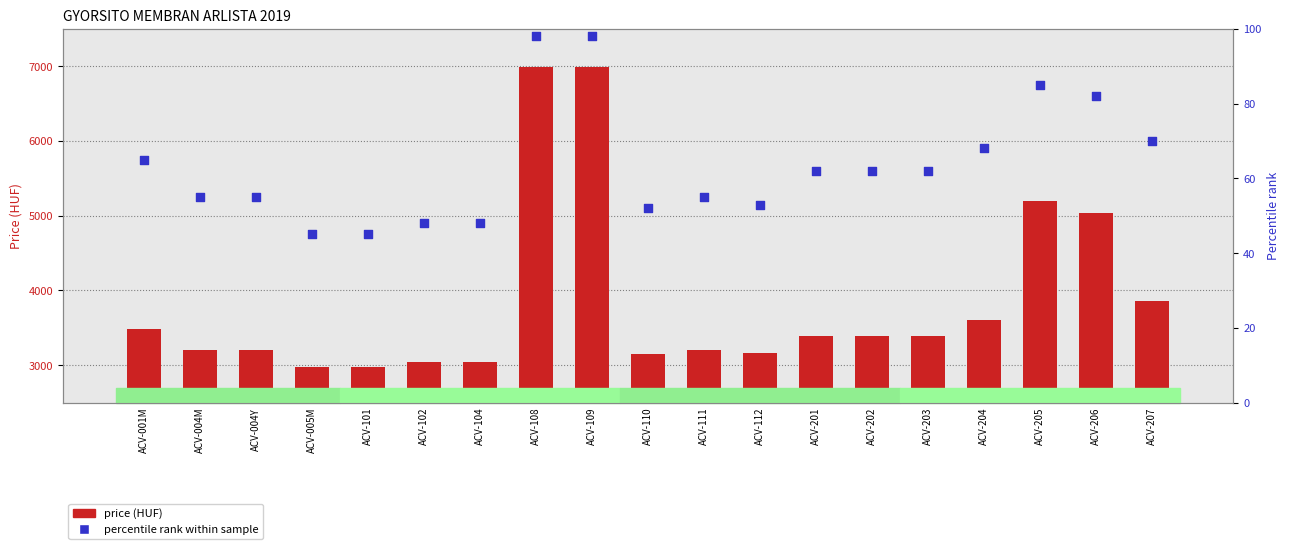

What are all the series names shown in the legend?

price (HUF), percentile rank within sample